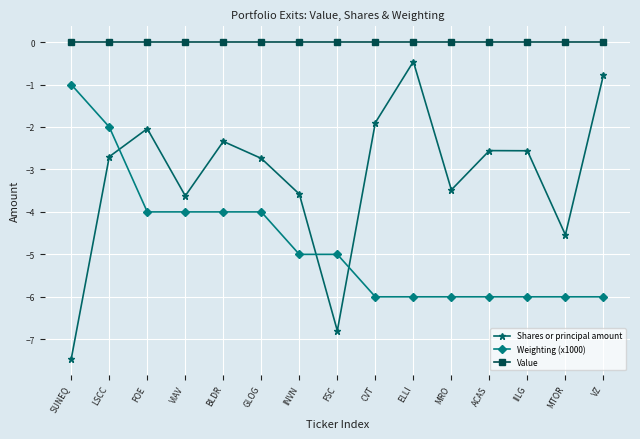

List the series in order of their peak value, highest first.

Value, Shares or principal amount, Weighting (x1000)